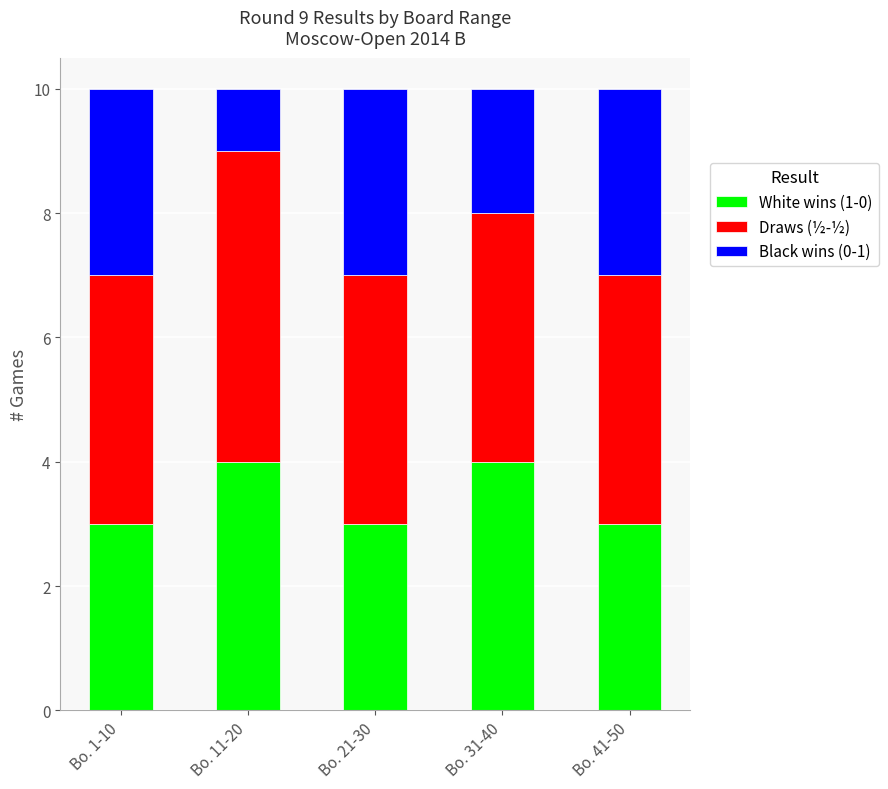

Is it true that White wins (1-0) equals 4 at Bo. 21-30?

False